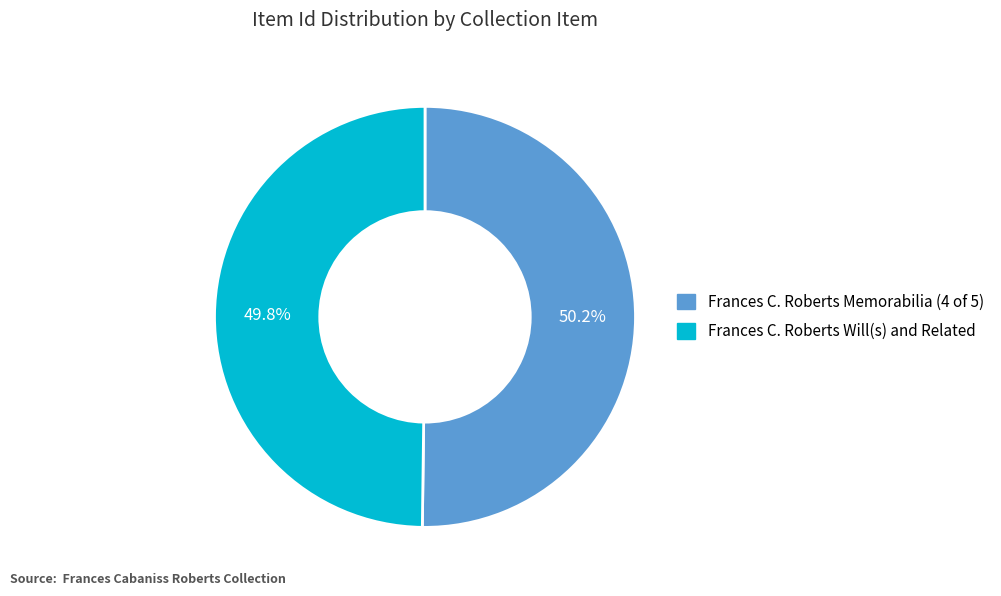

Combined, what portion of the pie is Frances C. Roberts Memorabilia (4 of 5) and Frances C. Roberts Will(s) and Related?

100.0%